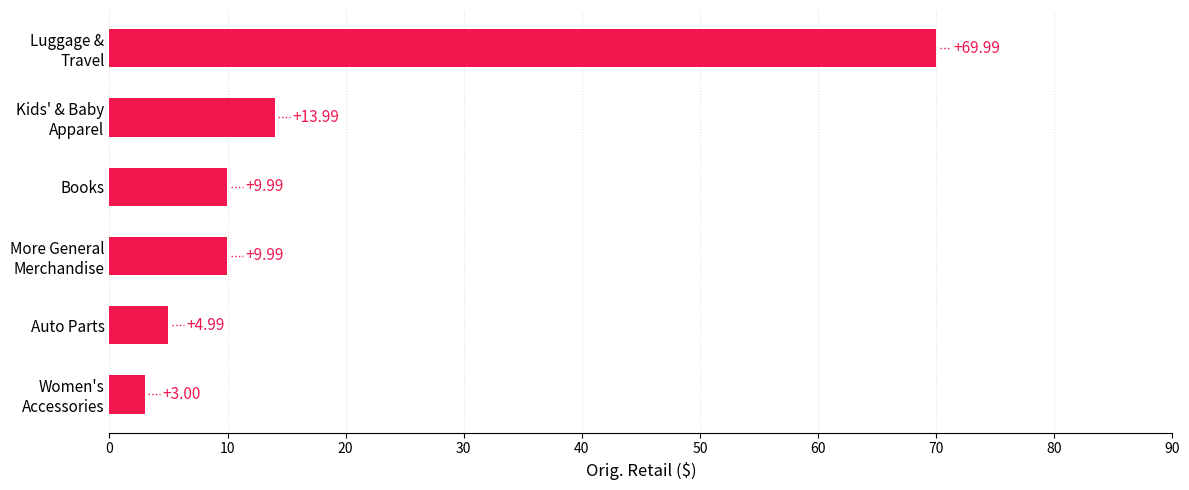

What is the average value?

18.7